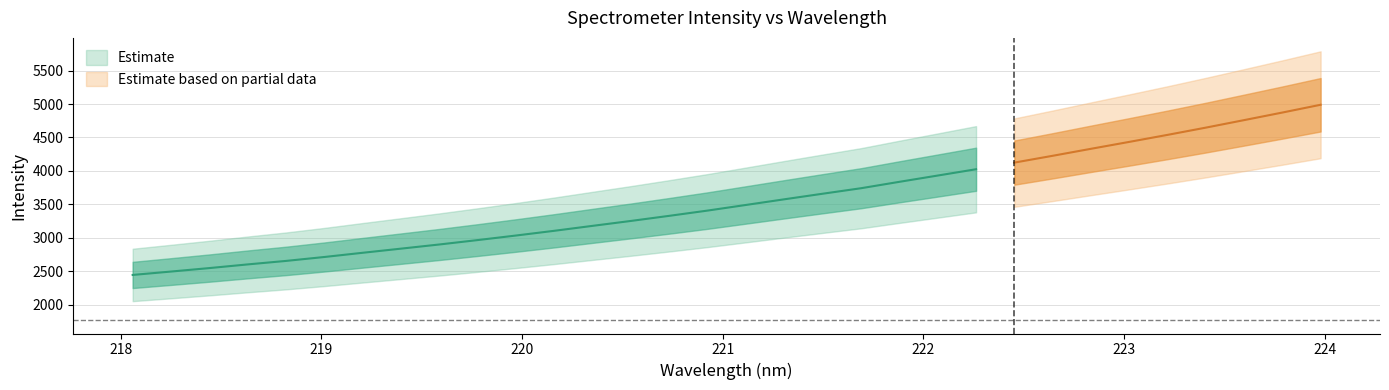

How many values in the x series exceed 221?

16